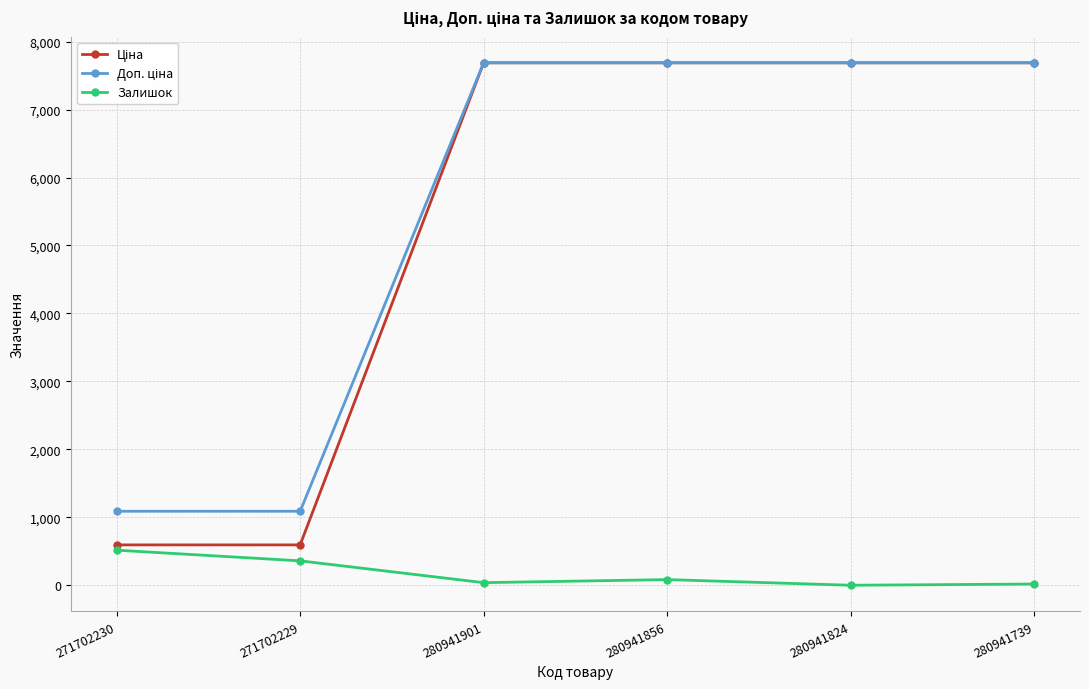

What position from the right is 280941901?

4